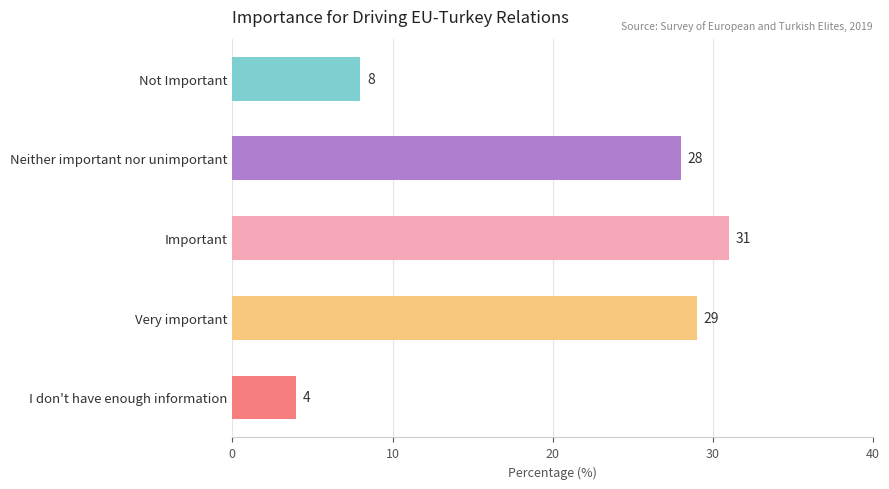

How many distinct data groups are displayed?

1